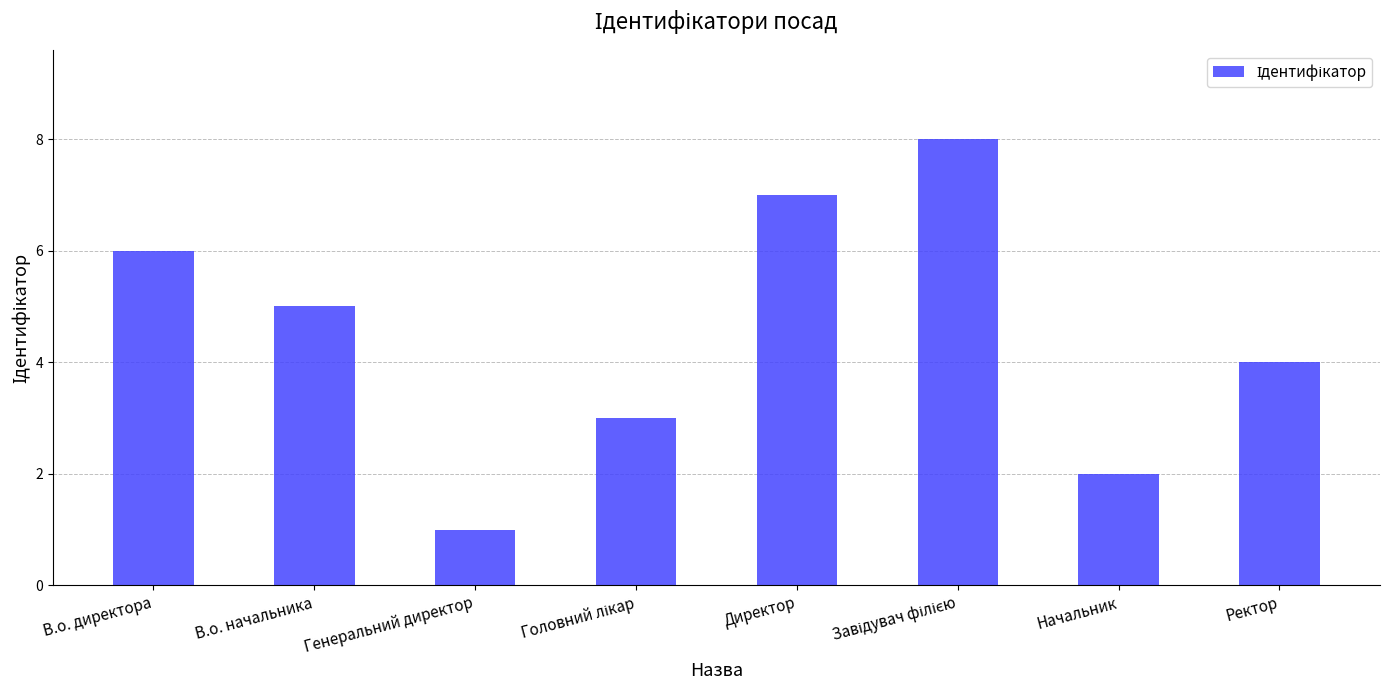

What is the difference between the second highest and second lowest values?

5